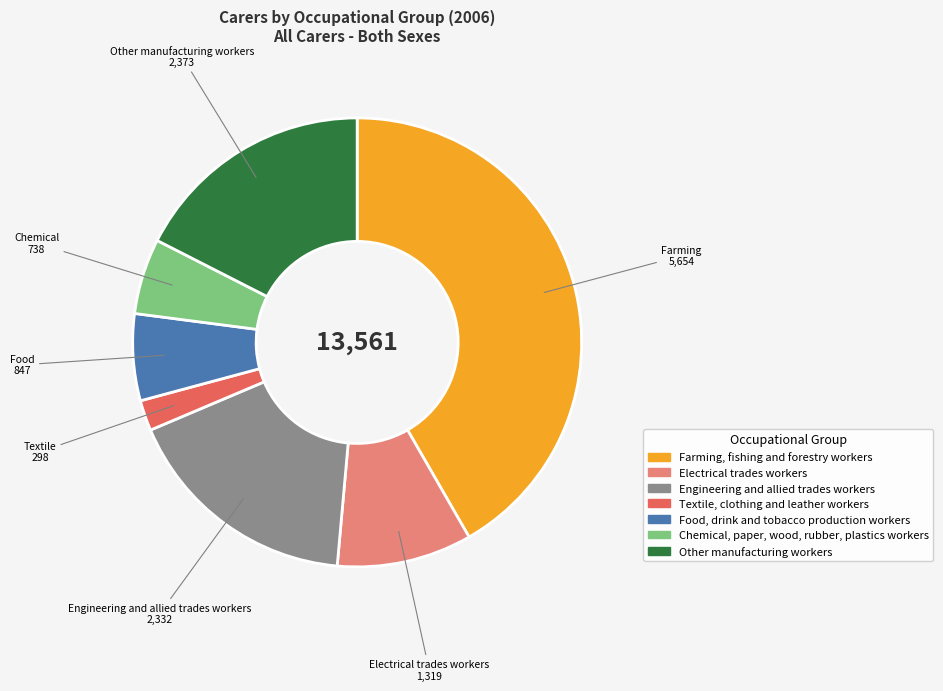

Does Food, drink and tobacco production workers account for over 50% of the chart?

No